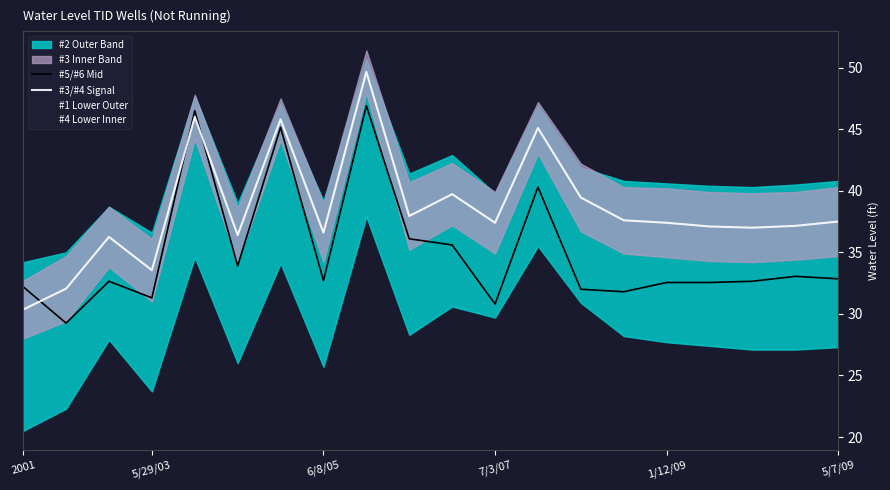

How many times do #3/#4 Signal and #5/#6 Mid cross each other?

3